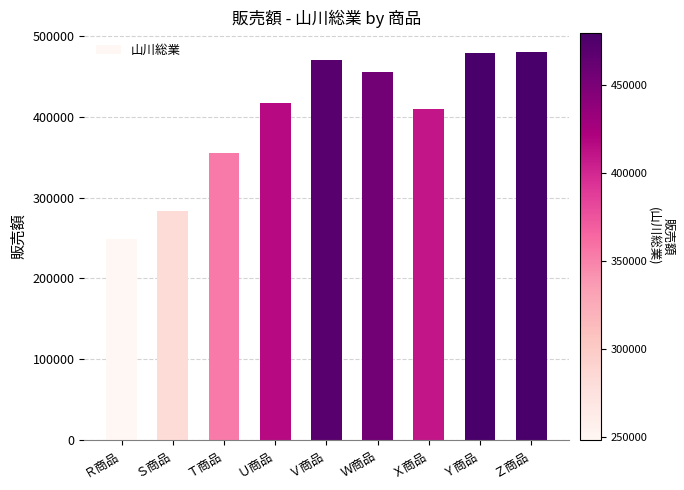

What is the smallest value displayed?

248400